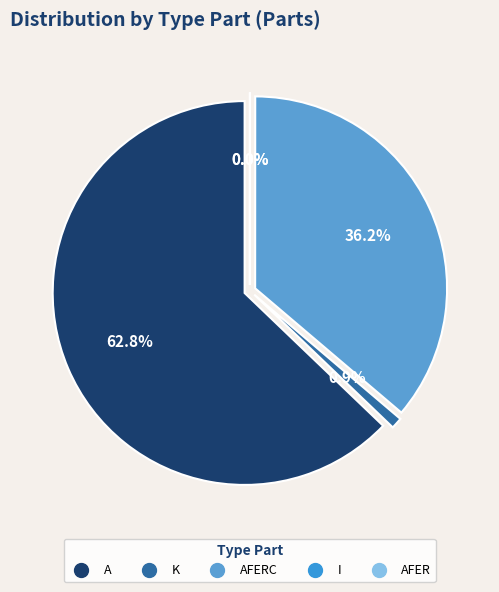

Is it true that K is 1% of the pie?

True